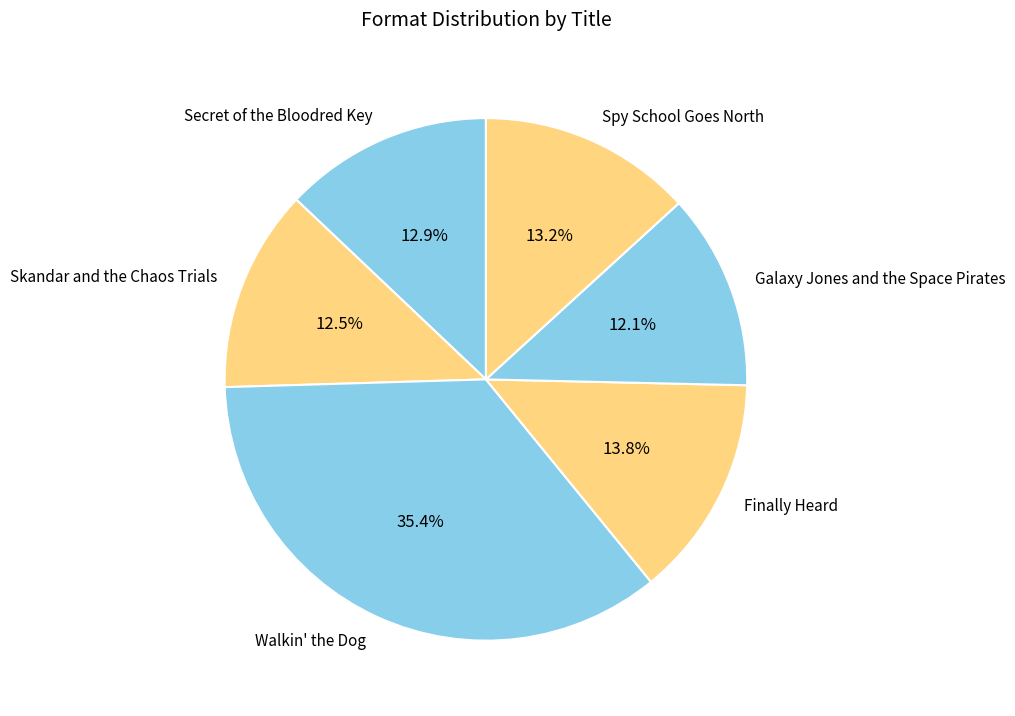

How many segments does this pie chart have?

6